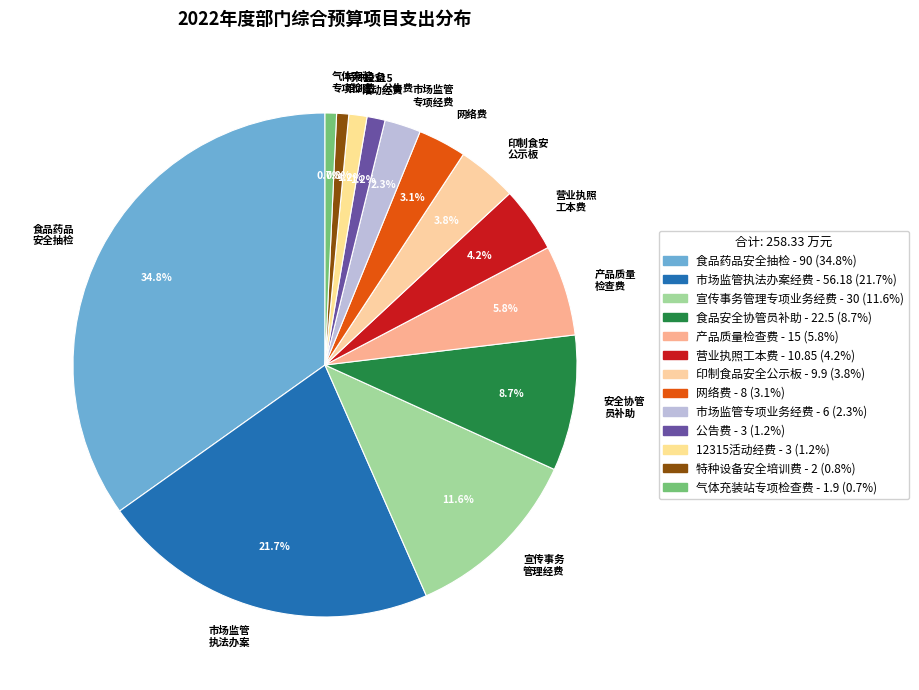

What is the ratio of the value at 气体充装 专项检查 to the value at 市场监管 专项经费?

0.3